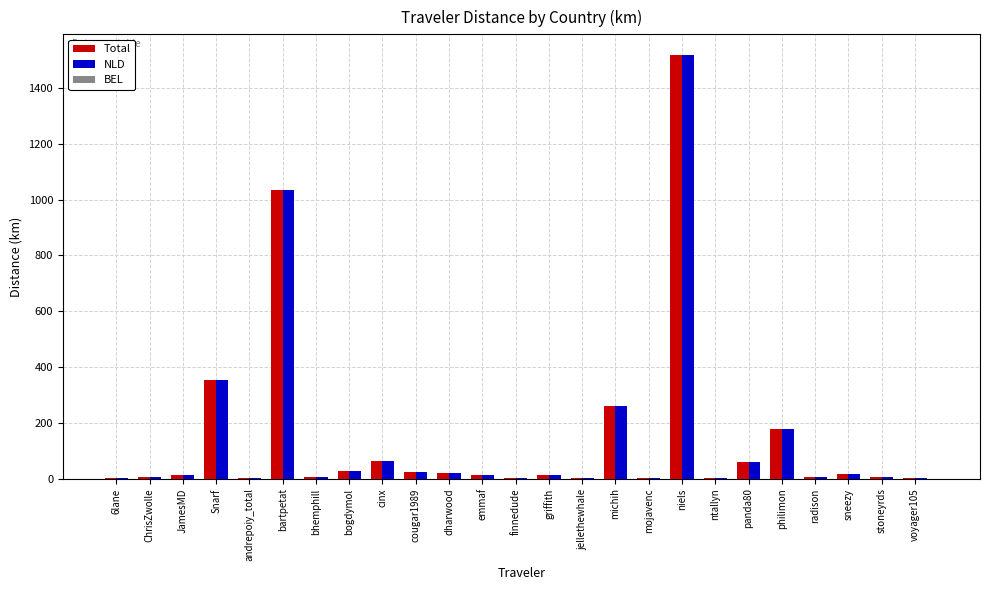

What is the maximum value for NLD?

1515.8